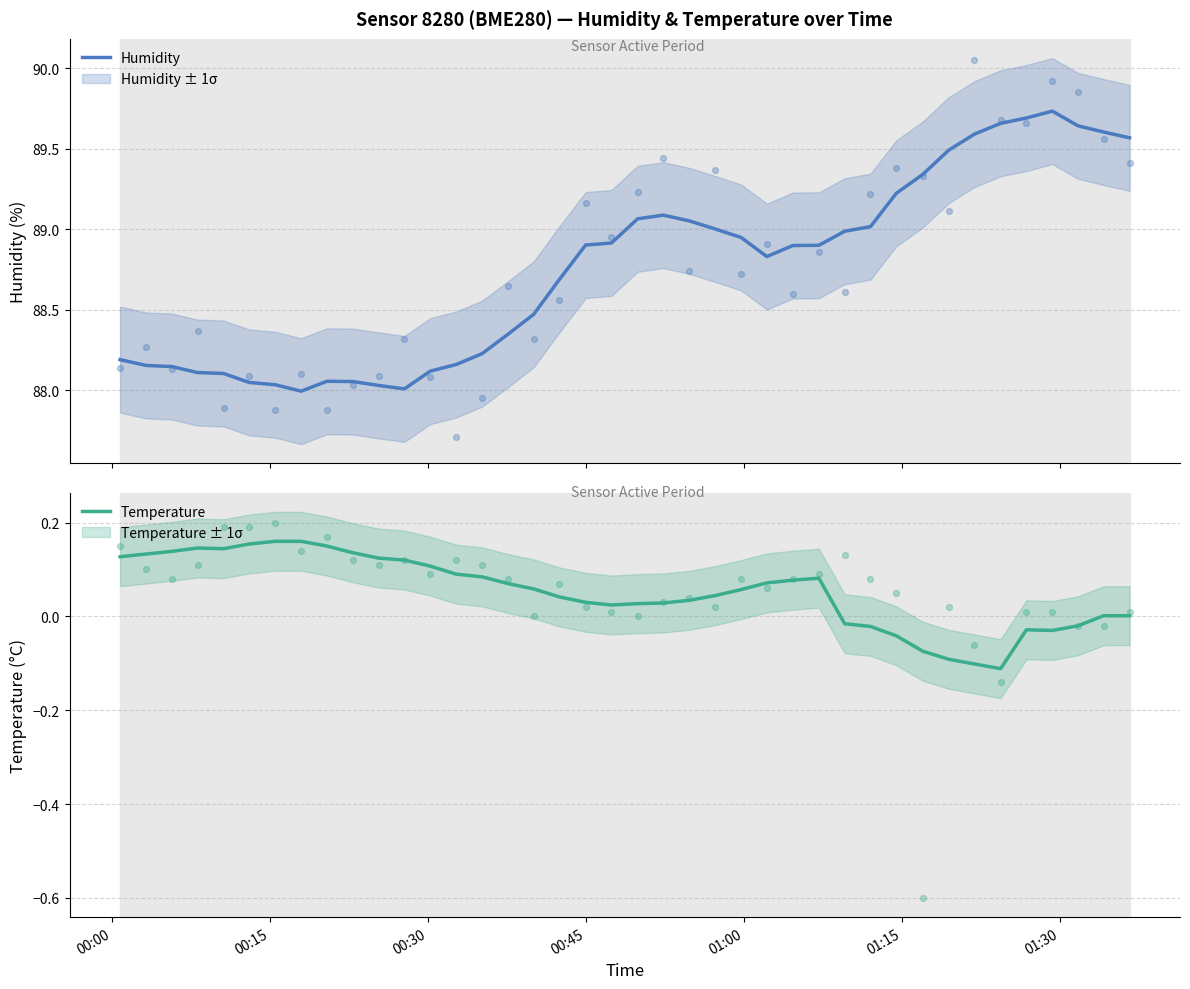

Is the value of Temperature at 36 greater than the value of Humidity at 11?

No